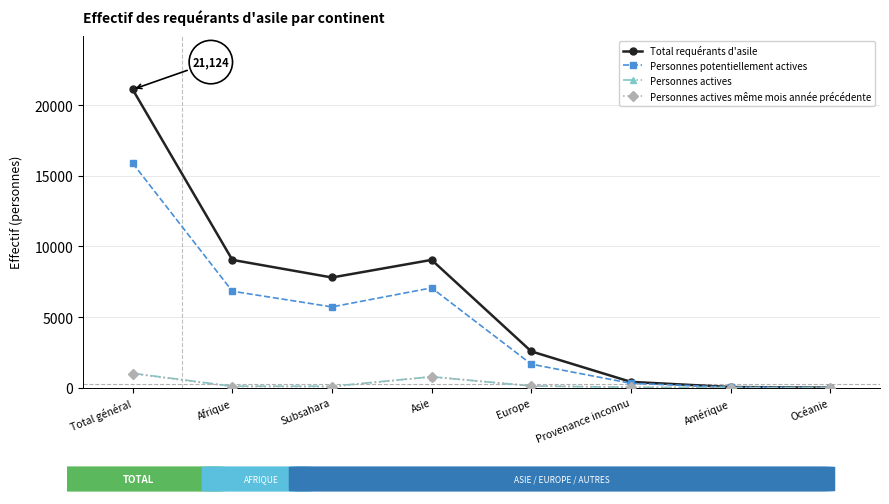

The value of Personnes actives même mois année précédente at Asie is 767. True or false?

True